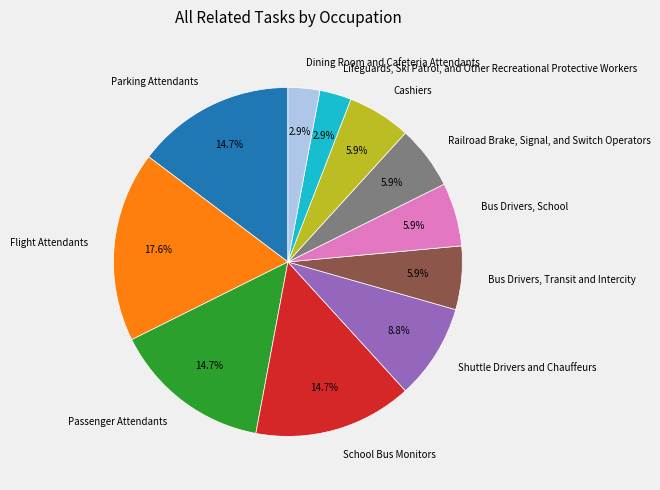

Which slice is the largest?

Flight Attendants